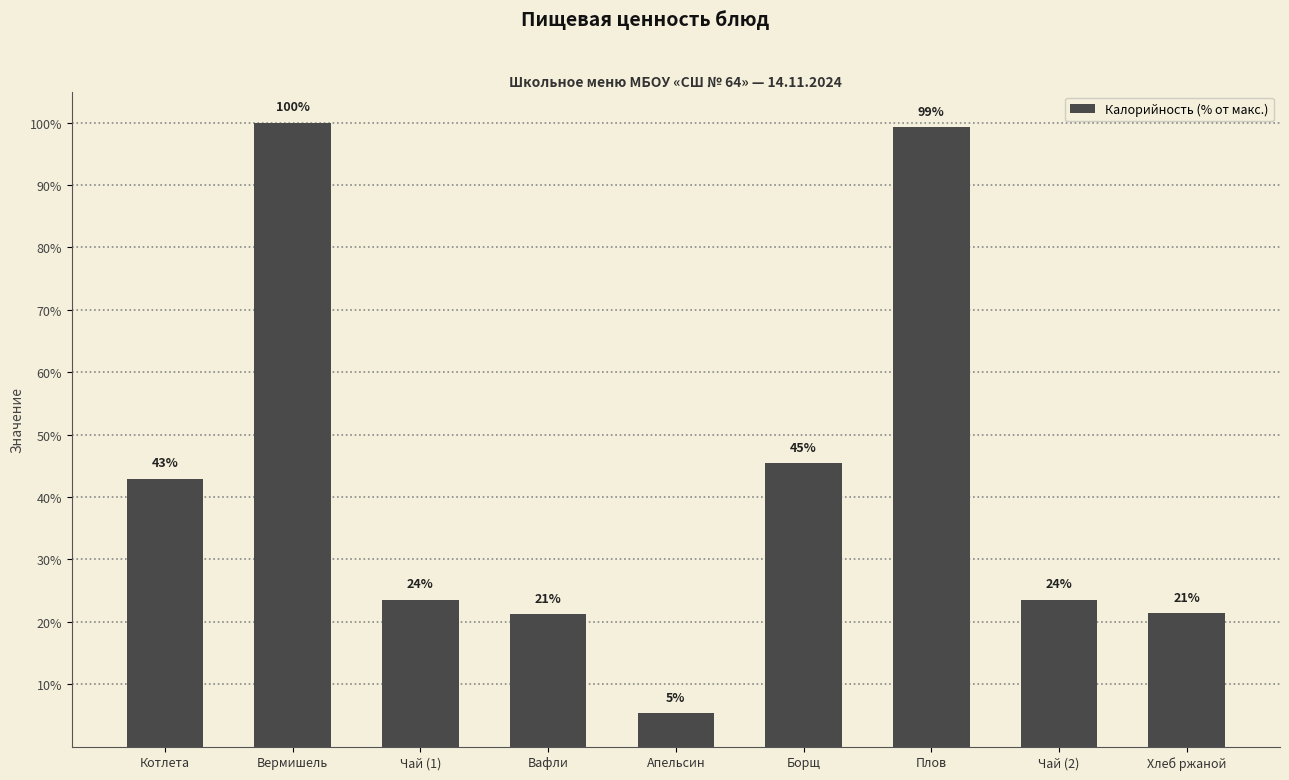

How many bars are there in total?

9